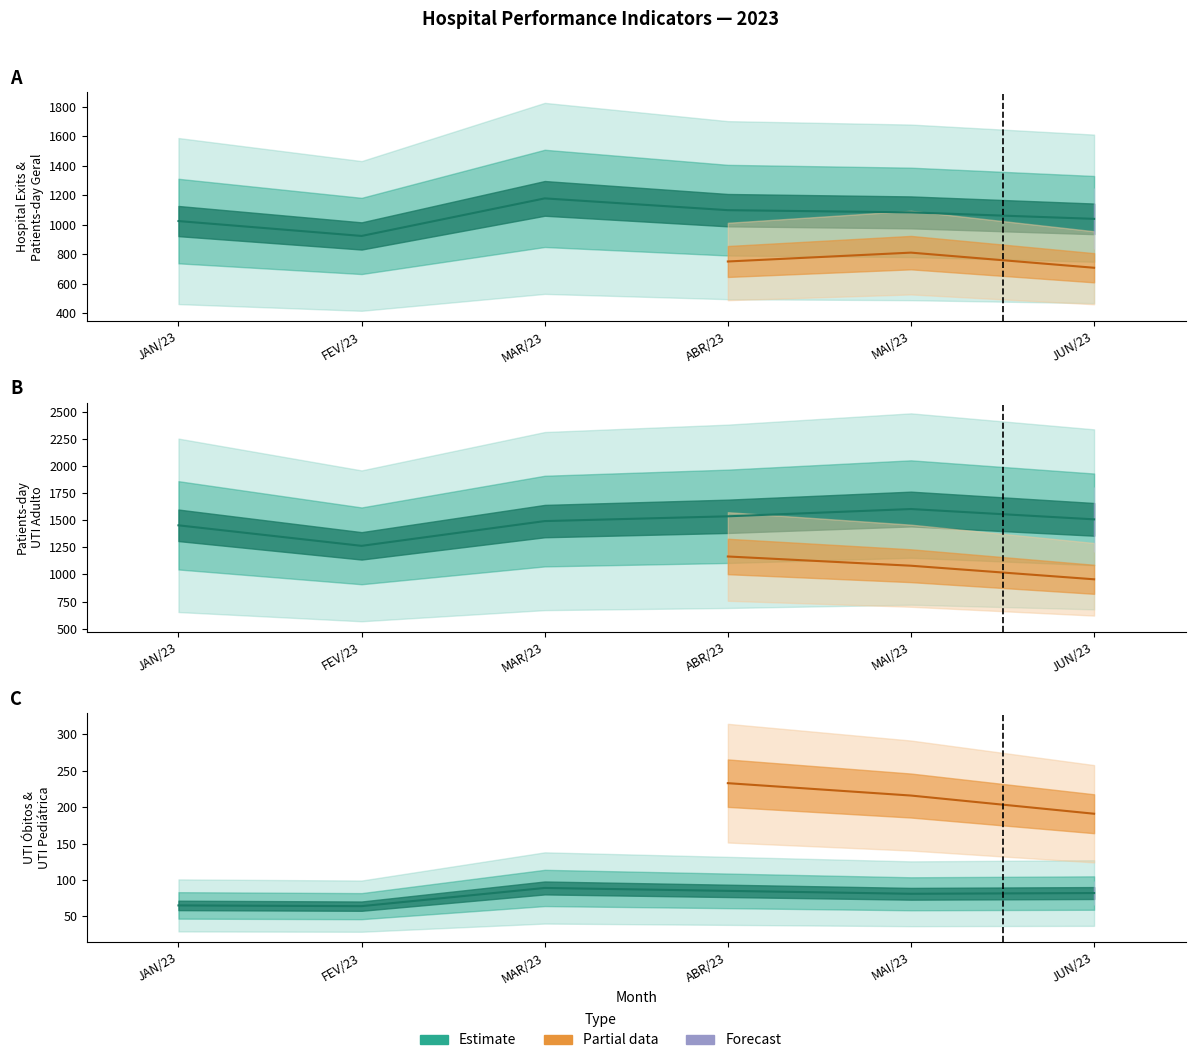

How many data points in Óbitos UTI are less than 82?

3